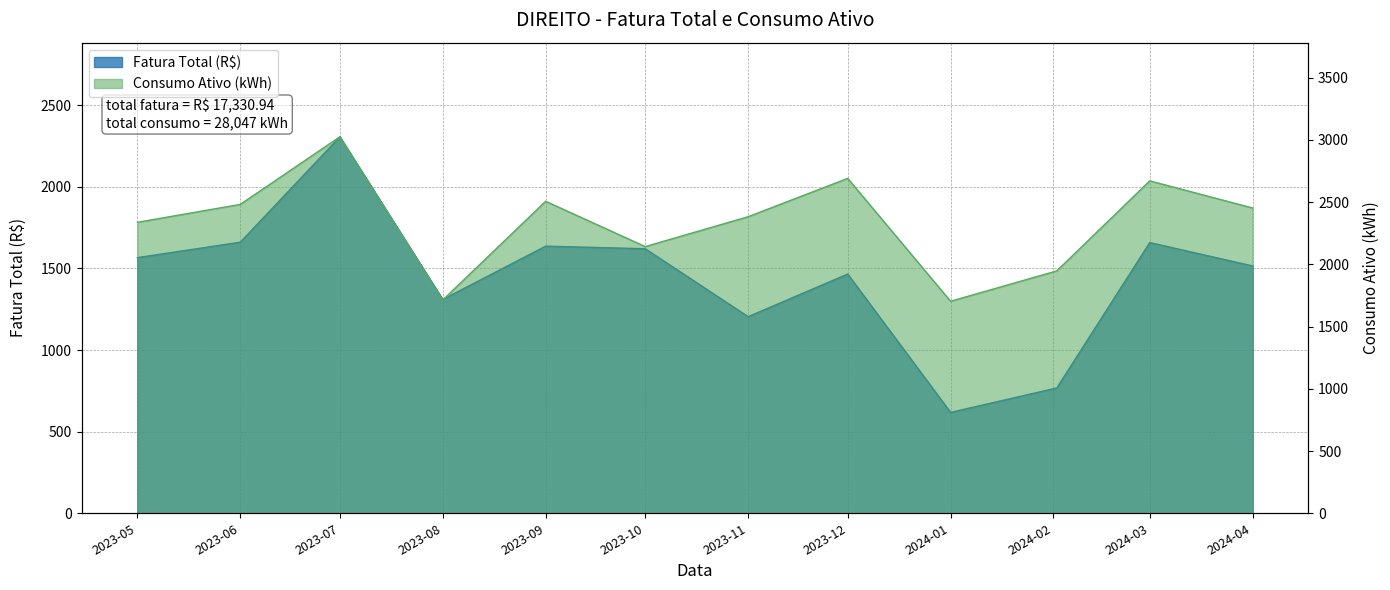

At which category does Consumo Ativo (kWh) reach its first local valley?

2023-08